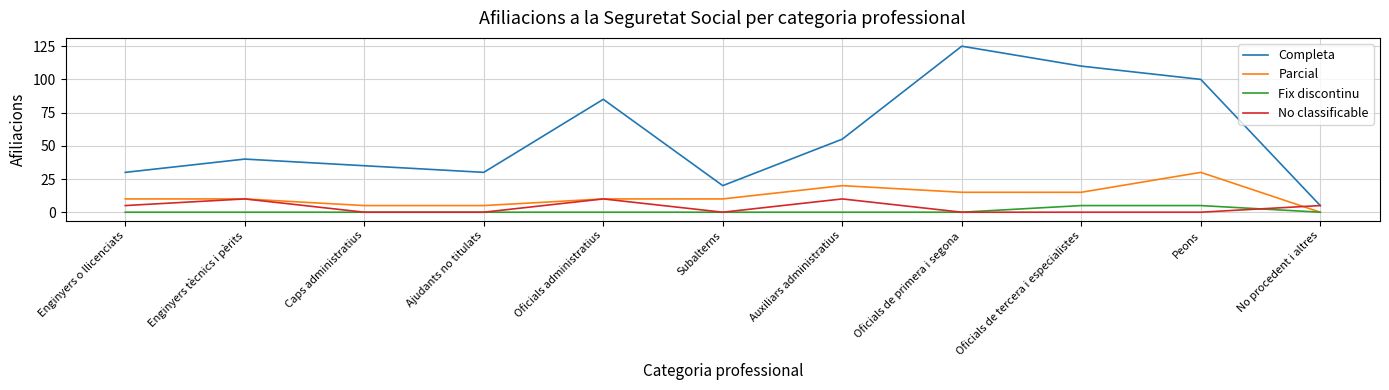

At which category is the sum across all series the highest?

Oficials de primera i segona